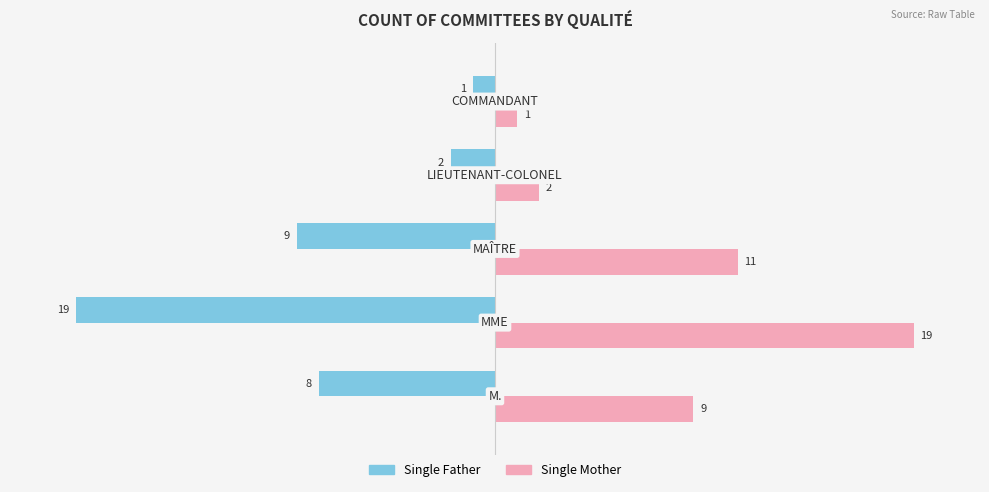

Rank the series by their maximum value, from lowest to highest.

Single Father, Single Mother